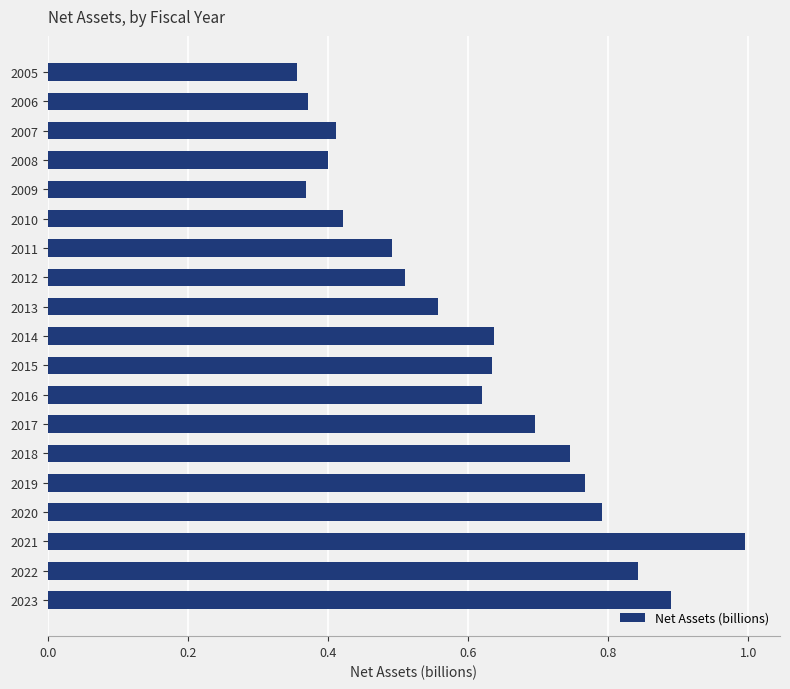

Which has a higher value, 2007 or 2023?

2023